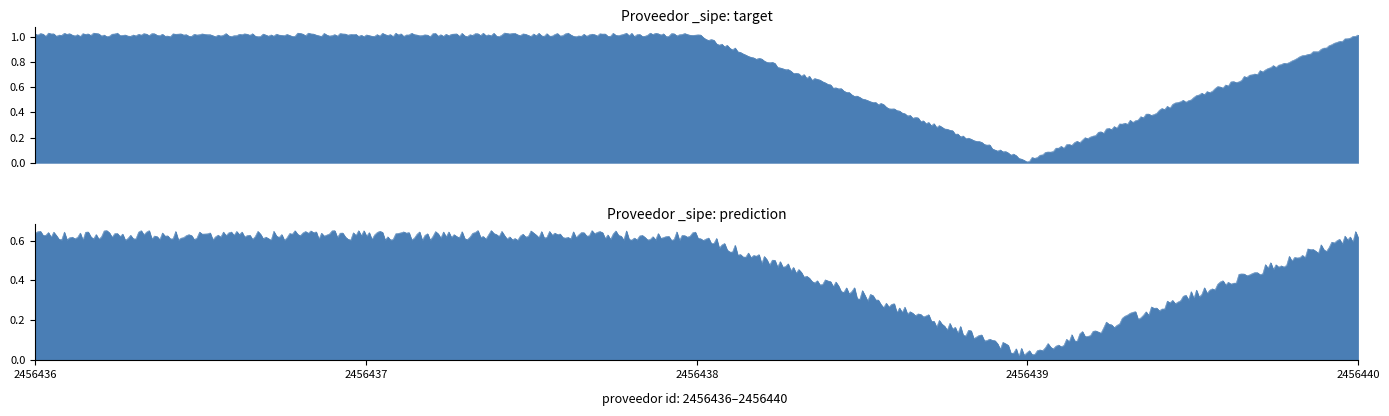

What is the change in value from 2456436 to 2456439?

-1